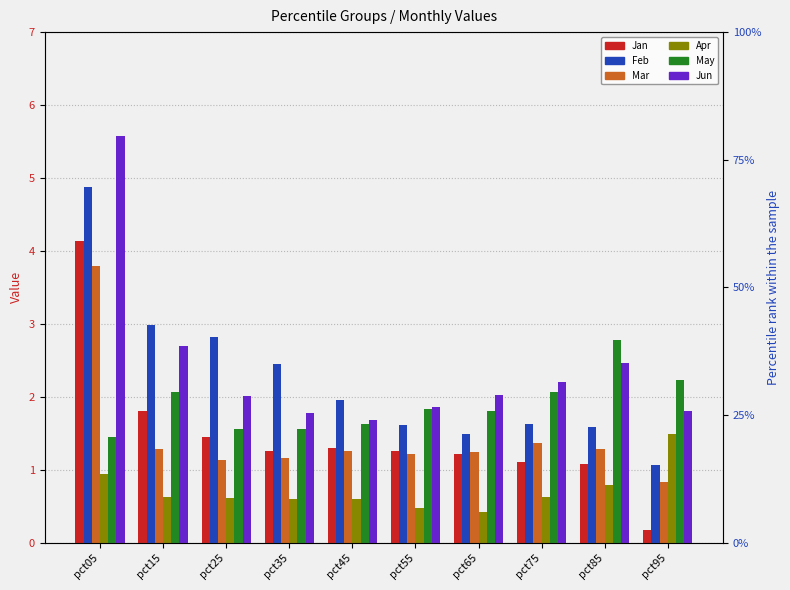

How many data points does each series have?

10